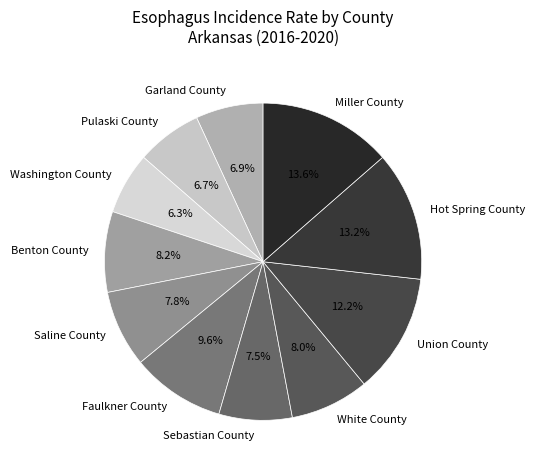

How much of the chart is everything except Garland County?

93.1%